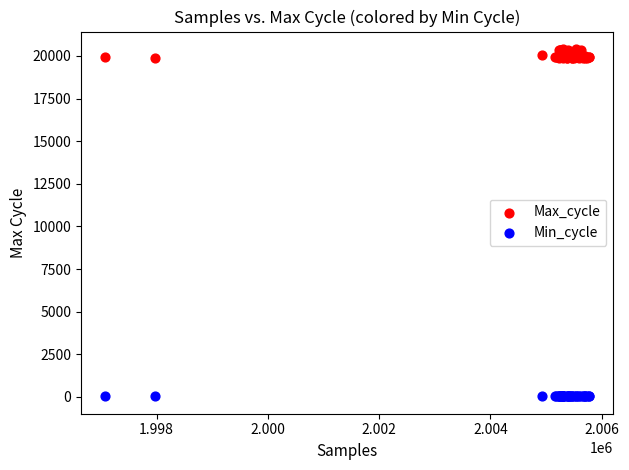

Which series contains the highest Y value?

Max_cycle